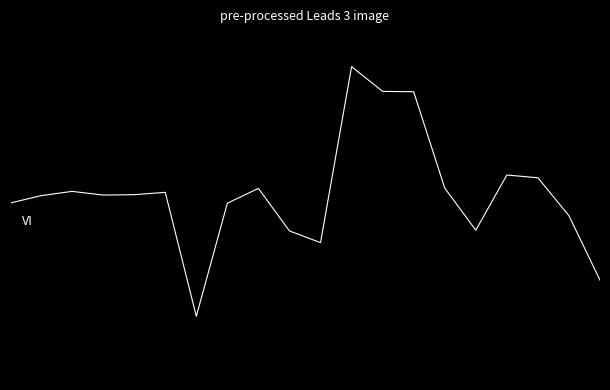

True or false: Ціна has more than 0 points higher than both neighbors.

True